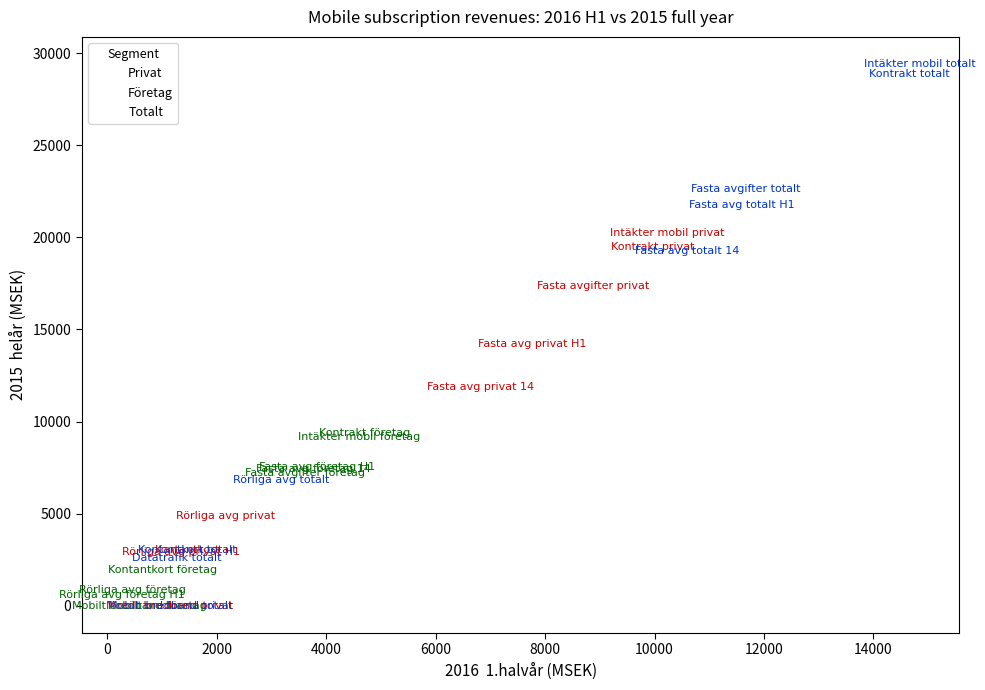

Which series has the largest Y range (max minus min)?

Totalt